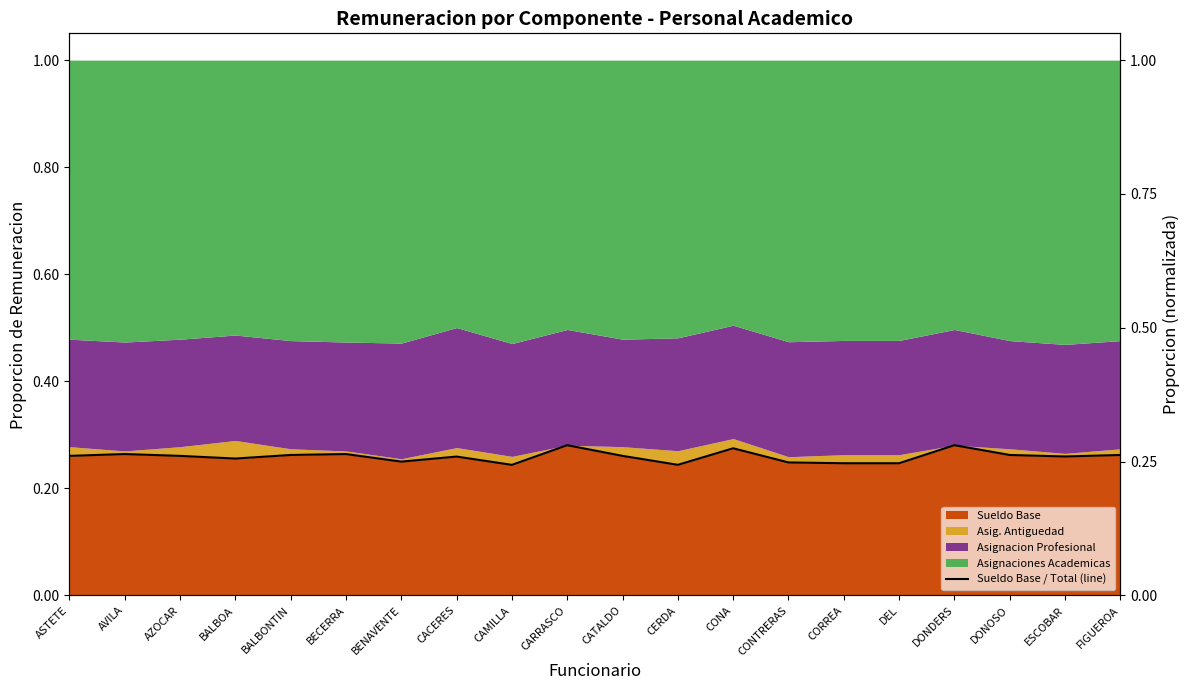

Which category has the lowest value across all series?

CAMILLA